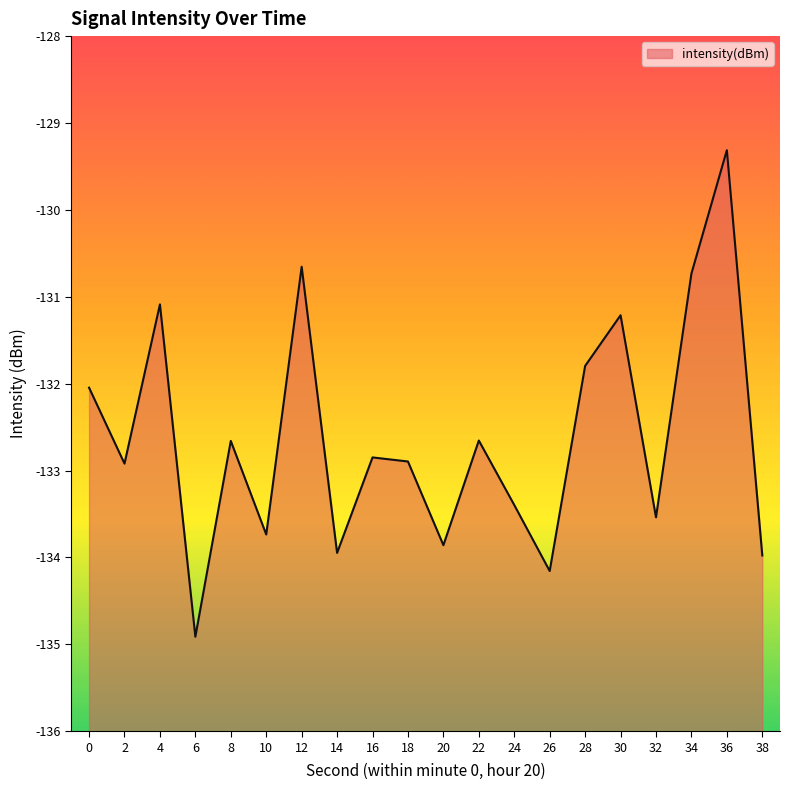

How many lines are shown in the chart?

1